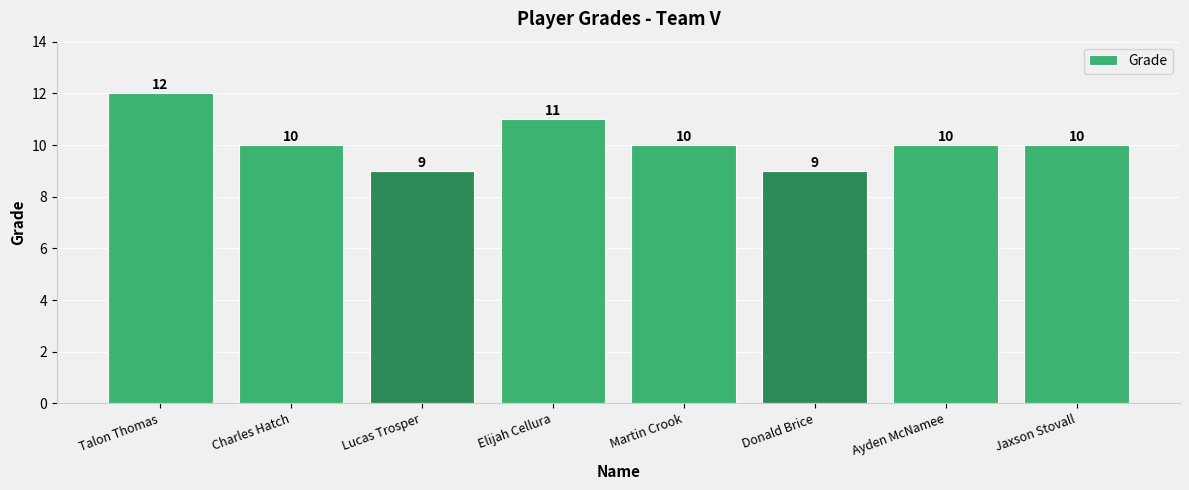

Is it true that the value at Talon Thomas is 7?

False